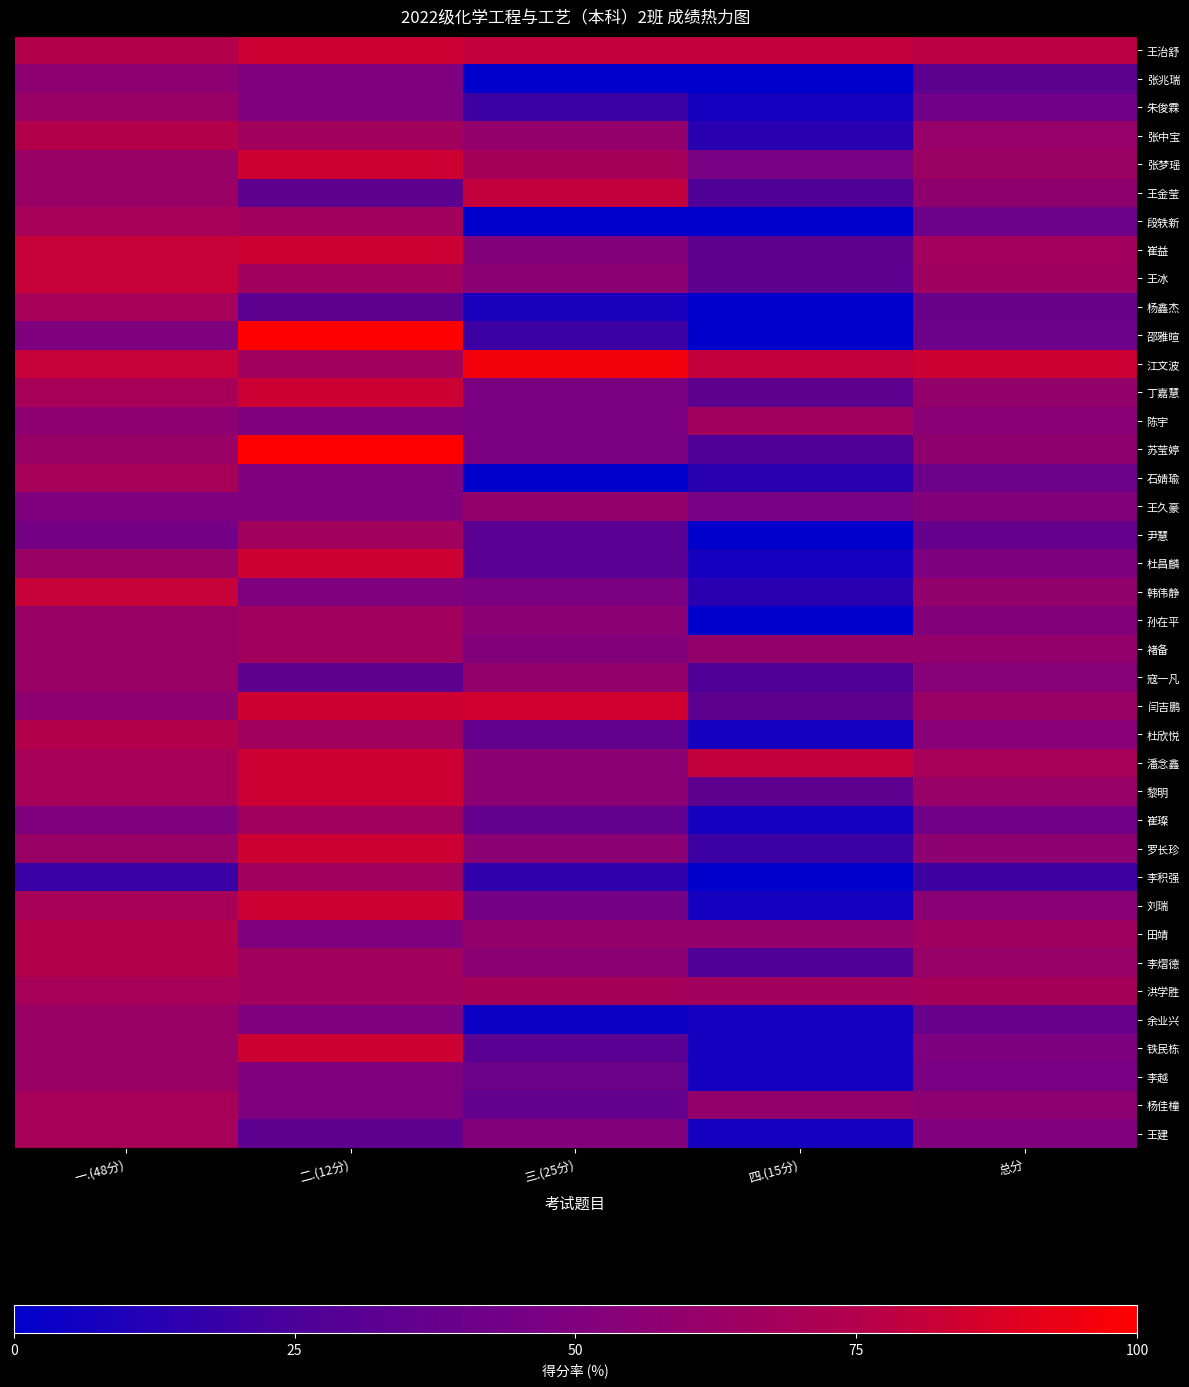

Reading left to right, extract all data points from this chart.

王治舒: 一.(48分)=75.0	二.(12分)=83.3	三.(25分)=80.0	四.(15分)=80.0	总分=78.0
张兆瑞: 一.(48分)=56.2	二.(12分)=50.0	三.(25分)=0.0	四.(15分)=0.0	总分=33.0
朱俊霖: 一.(48分)=62.5	二.(12分)=50.0	三.(25分)=20.0	四.(15分)=6.7	总分=42.0
张中宝: 一.(48分)=75.0	二.(12分)=66.7	三.(25分)=60.0	四.(15分)=13.3	总分=61.0
张梦瑶: 一.(48分)=62.5	二.(12分)=83.3	三.(25分)=68.0	四.(15分)=46.7	总分=64.0
王金莹: 一.(48分)=62.5	二.(12分)=33.3	三.(25分)=80.0	四.(15分)=26.7	总分=58.0
段轶新: 一.(48分)=68.8	二.(12分)=66.7	三.(25分)=0.0	四.(15分)=0.0	总分=41.0
崔益: 一.(48分)=81.2	二.(12分)=83.3	三.(25分)=52.0	四.(15分)=33.3	总分=67.0
王冰: 一.(48分)=81.2	二.(12分)=66.7	三.(25分)=56.0	四.(15分)=33.3	总分=66.0
杨鑫杰: 一.(48分)=68.8	二.(12分)=33.3	三.(25分)=8.0	四.(15分)=0.0	总分=39.0
邵雅暄: 一.(48分)=50.0	二.(12分)=100.0	三.(25分)=20.0	四.(15分)=0.0	总分=41.0
江文波: 一.(48分)=81.2	二.(12分)=66.7	三.(25分)=96.0	四.(15分)=80.0	总分=83.0
丁嘉慧: 一.(48分)=68.8	二.(12分)=83.3	三.(25分)=48.0	四.(15分)=33.3	总分=60.0
陈宇: 一.(48分)=56.2	二.(12分)=50.0	三.(25分)=48.0	四.(15分)=66.7	总分=55.0
苏莹婷: 一.(48分)=62.5	二.(12分)=100.0	三.(25分)=48.0	四.(15分)=26.7	总分=58.0
石婧瑜: 一.(48分)=68.8	二.(12分)=50.0	三.(25分)=0.0	四.(15分)=13.3	总分=41.0
王久豪: 一.(48分)=50.0	二.(12分)=50.0	三.(25分)=60.0	四.(15分)=46.7	总分=52.0
尹慧: 一.(48分)=43.8	二.(12分)=66.7	三.(25分)=32.0	四.(15分)=0.0	总分=37.0
杜昌麟: 一.(48分)=62.5	二.(12分)=83.3	三.(25分)=32.0	四.(15分)=6.7	总分=49.0
韩伟静: 一.(48分)=81.2	二.(12分)=50.0	三.(25分)=48.0	四.(15分)=13.3	总分=59.0
孙在平: 一.(48分)=62.5	二.(12分)=66.7	三.(25分)=56.0	四.(15分)=0.0	总分=52.0
褚备: 一.(48分)=62.5	二.(12分)=66.7	三.(25分)=52.0	四.(15分)=60.0	总分=60.0
寇一凡: 一.(48分)=62.5	二.(12分)=33.3	三.(25分)=60.0	四.(15分)=26.7	总分=53.0
闫吉鹏: 一.(48分)=56.2	二.(12分)=83.3	三.(25分)=84.0	四.(15分)=33.3	总分=63.0
杜欣悦: 一.(48分)=75.0	二.(12分)=66.7	三.(25分)=36.0	四.(15分)=6.7	总分=54.0
潘念鑫: 一.(48分)=68.8	二.(12分)=83.3	三.(25分)=56.0	四.(15分)=80.0	总分=69.0
黎明: 一.(48分)=68.8	二.(12分)=83.3	三.(25分)=56.0	四.(15分)=33.3	总分=62.0
崔璨: 一.(48分)=50.0	二.(12分)=66.7	三.(25分)=36.0	四.(15分)=6.7	总分=42.0
罗长珍: 一.(48分)=62.5	二.(12分)=83.3	三.(25分)=56.0	四.(15分)=20.0	总分=57.0
李积强: 一.(48分)=18.8	二.(12分)=66.7	三.(25分)=16.0	四.(15分)=0.0	总分=21.0
刘瑞: 一.(48分)=68.8	二.(12分)=83.3	三.(25分)=44.0	四.(15分)=6.7	总分=55.0
田靖: 一.(48分)=75.0	二.(12分)=50.0	三.(25分)=60.0	四.(15分)=60.0	总分=66.0
李熠德: 一.(48分)=75.0	二.(12分)=66.7	三.(25分)=56.0	四.(15分)=26.7	总分=62.0
洪学胜: 一.(48分)=68.8	二.(12分)=66.7	三.(25分)=68.0	四.(15分)=66.7	总分=68.0
余业兴: 一.(48分)=62.5	二.(12分)=50.0	三.(25分)=4.0	四.(15分)=6.7	总分=38.0
铁民栋: 一.(48分)=62.5	二.(12分)=83.3	三.(25分)=32.0	四.(15分)=6.7	总分=49.0
李越: 一.(48分)=62.5	二.(12分)=50.0	三.(25分)=40.0	四.(15分)=6.7	总分=47.0
杨佳橦: 一.(48分)=68.8	二.(12分)=50.0	三.(25分)=36.0	四.(15分)=60.0	总分=57.0
王建: 一.(48分)=68.8	二.(12分)=33.3	三.(25分)=52.0	四.(15分)=6.7	总分=51.0